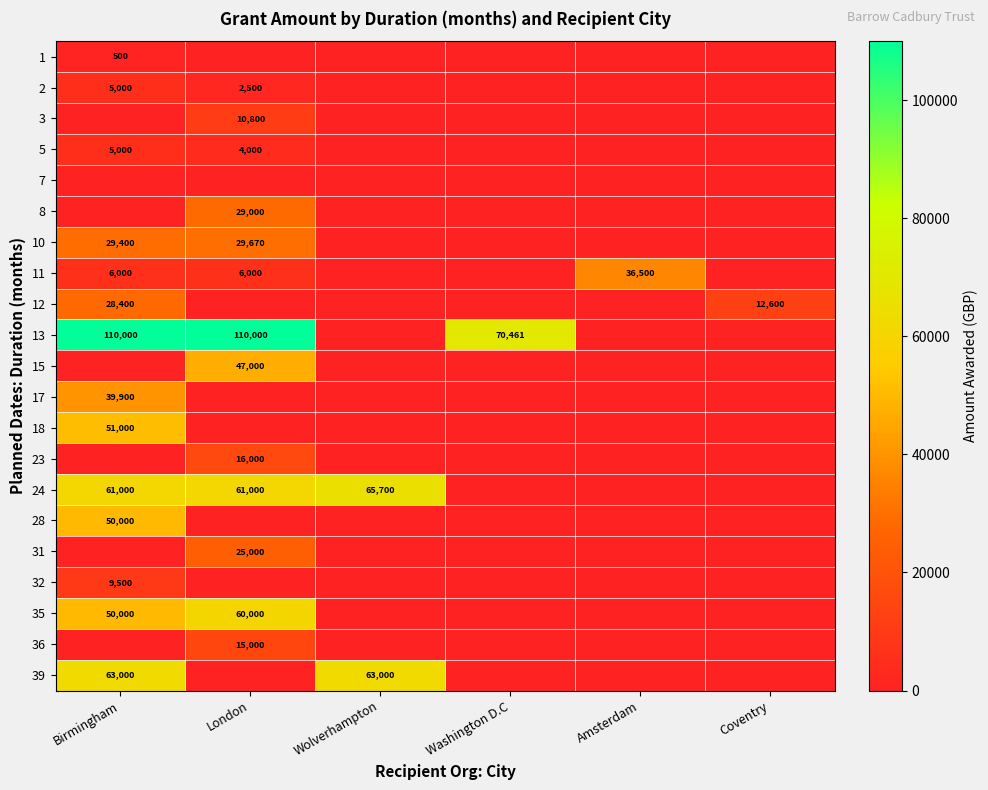

The value of 13 at Birmingham is 154900. True or false?

False